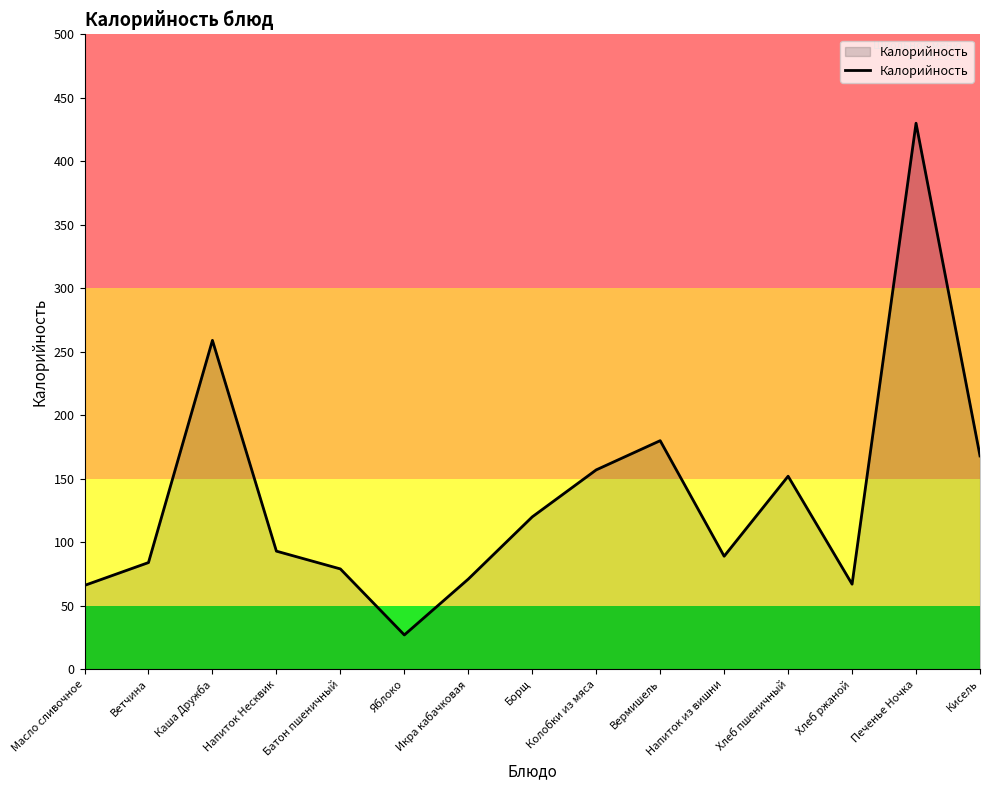

Where is the first local maximum?

Каша Дружба